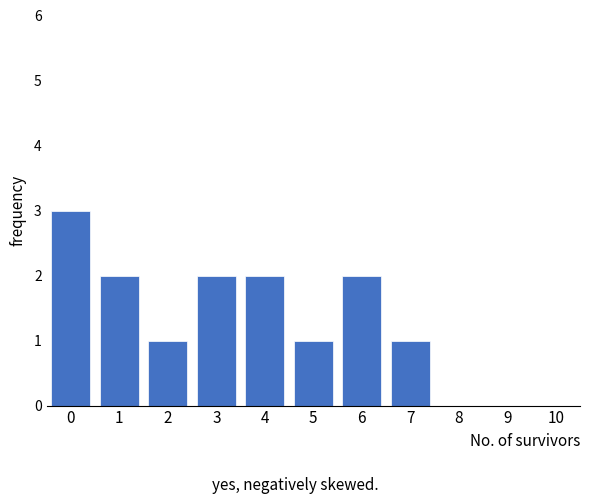

Reading left to right, list all the values displayed in this chart.

0=3	1=2	2=1	3=2	4=2	5=1	6=2	7=1	8=0	9=0	10=0